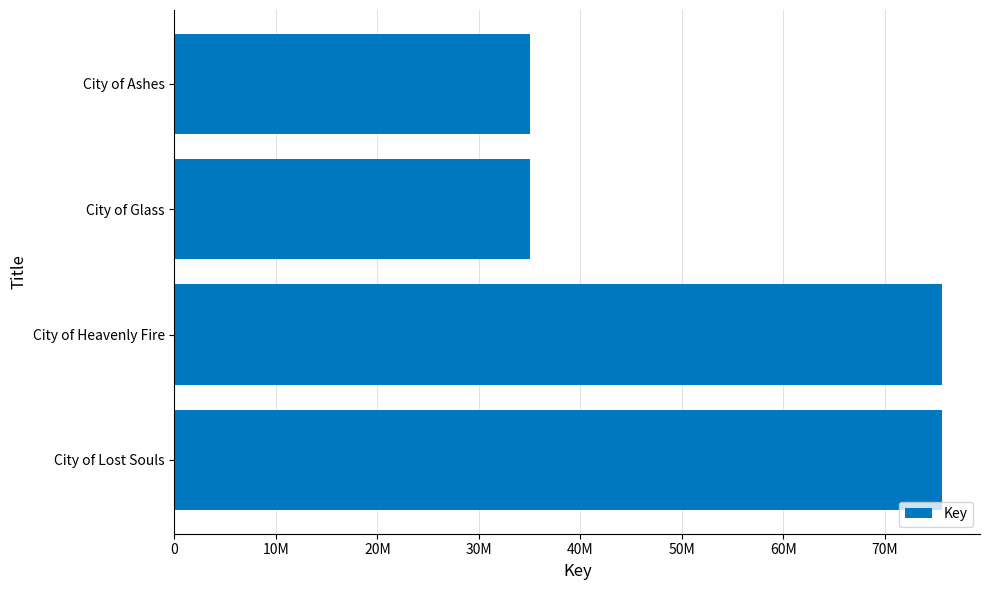

Does the chart contain any negative values?

No